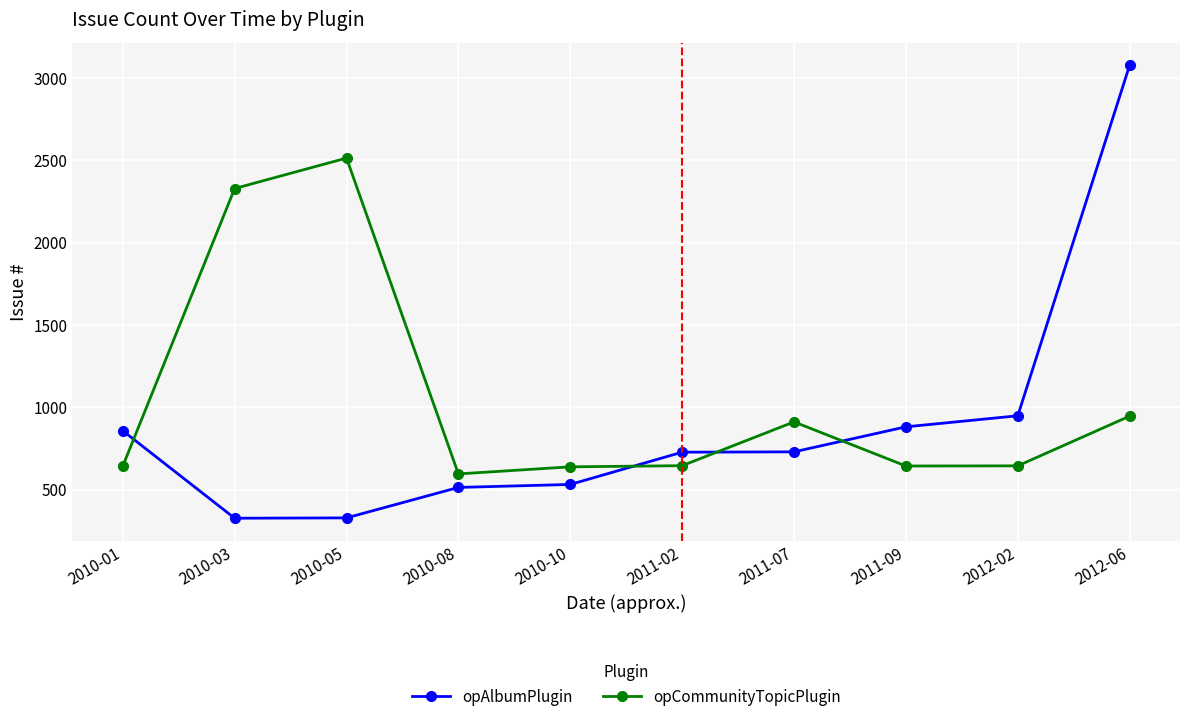

Rank the series by their average value, from highest to lowest.

opCommunityTopicPlugin, opAlbumPlugin